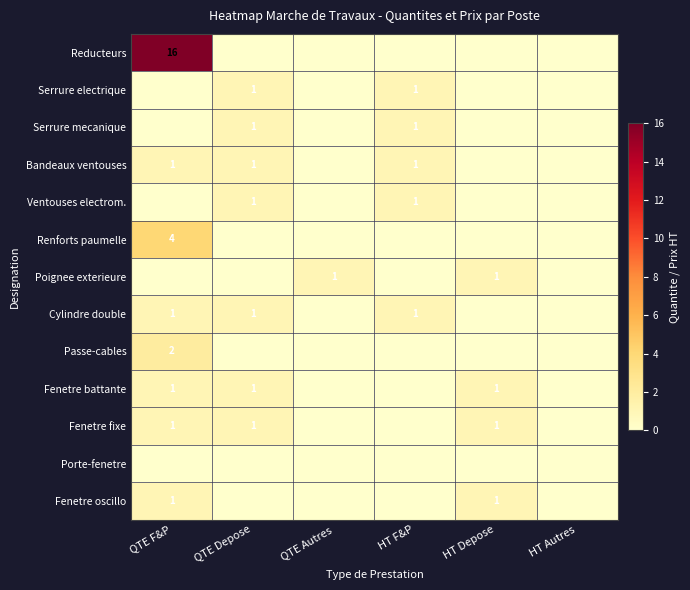

What is the difference between the highest and lowest values at QTE Depose?

1